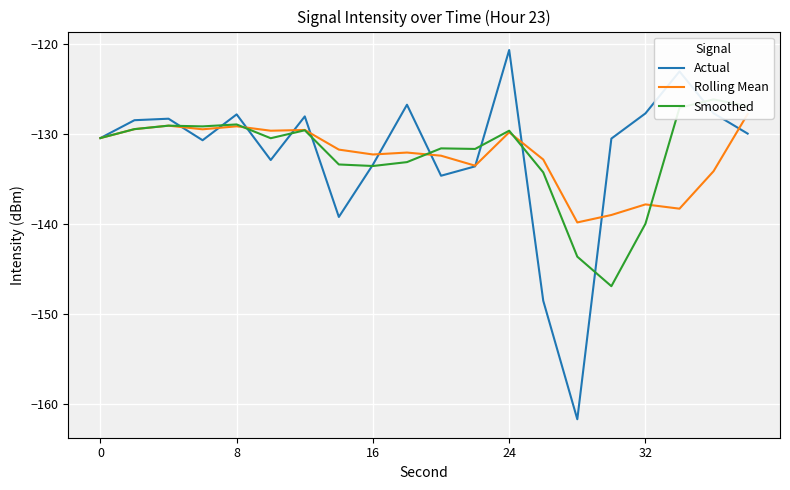

What is the maximum value for Actual?

-120.6